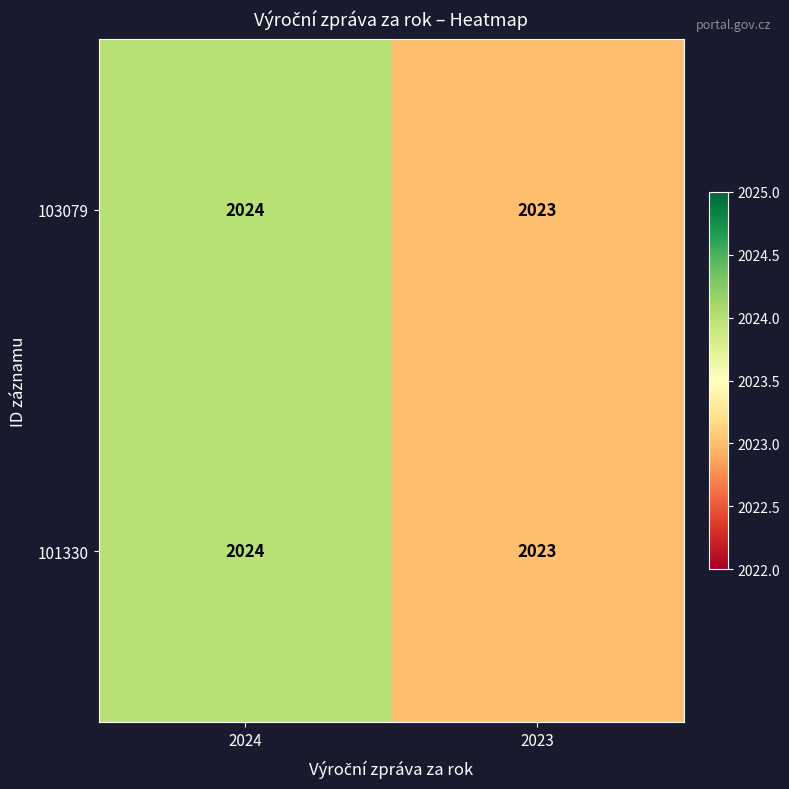

Which label corresponds to the smallest value in the chart?

2023